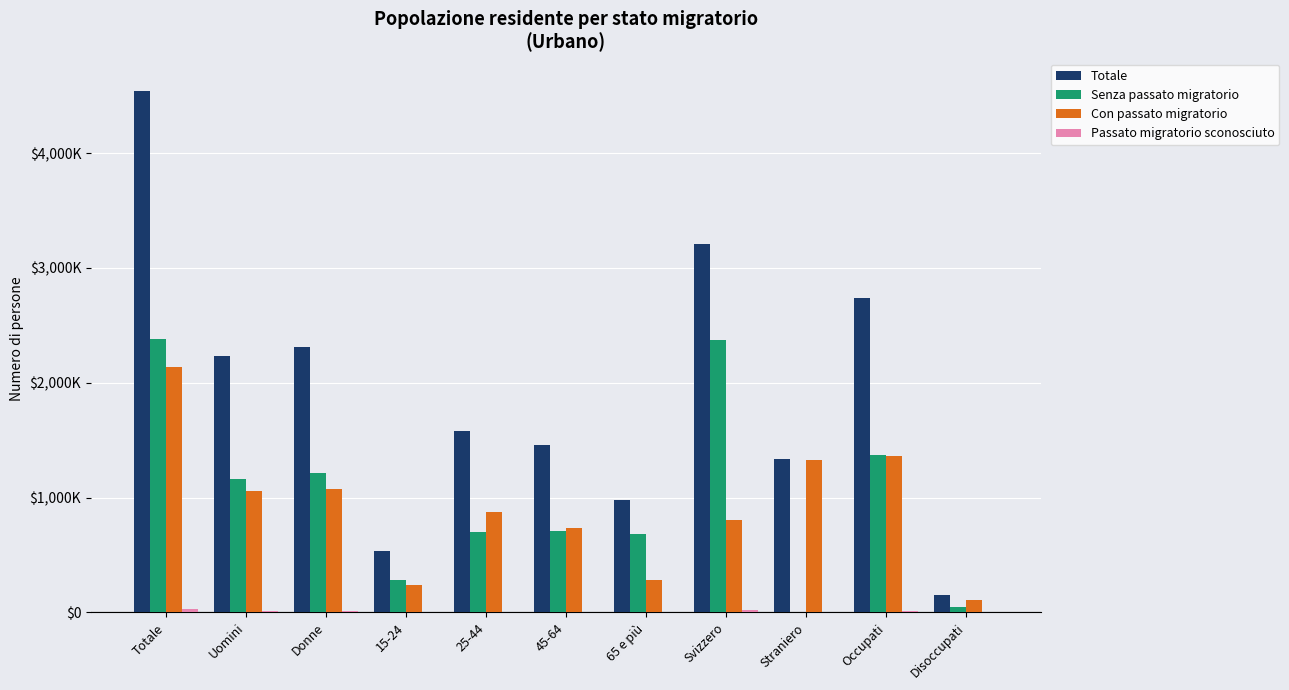

What is the smallest value displayed?

992.6